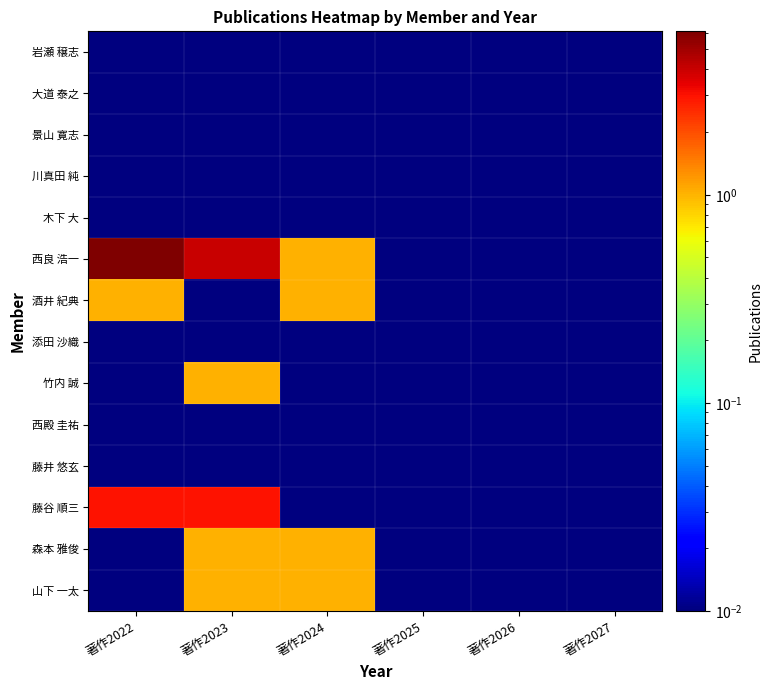

How many series are shown in this chart?

14